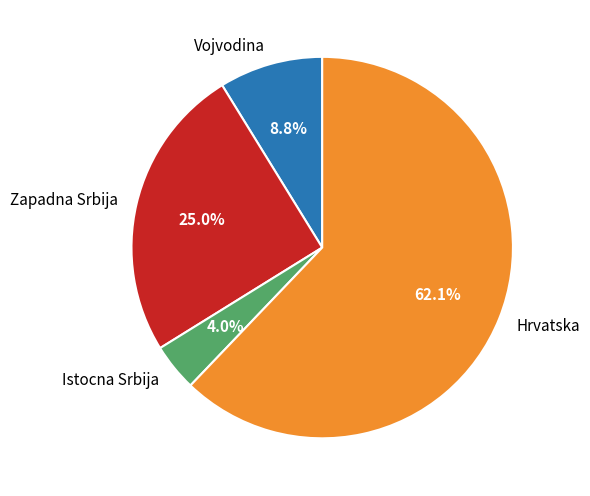

Approximately how many times larger is the value at Vojvodina compared to Istocna Srbija?

2.2